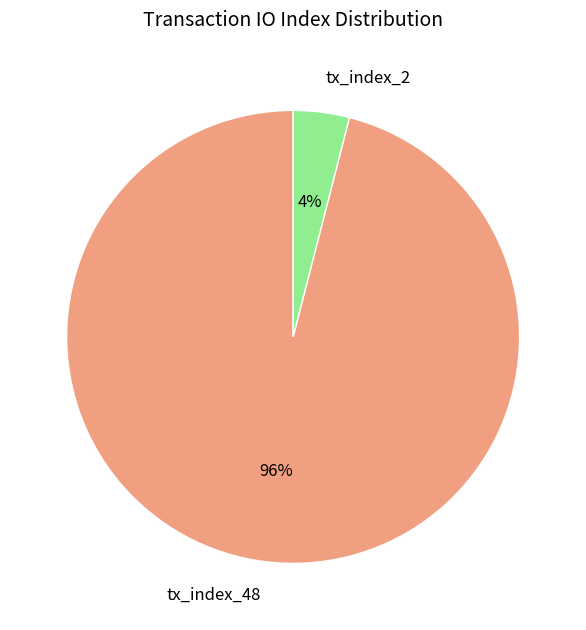

Do tx_index_48 and tx_index_2 together represent more than half of the pie?

Yes